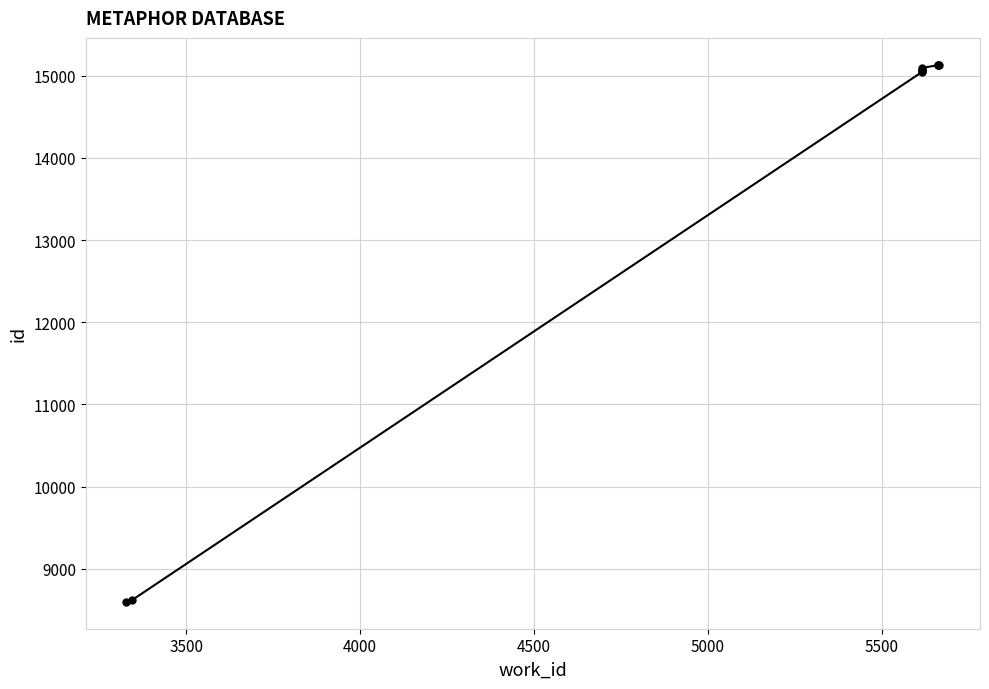

Reading left to right, transcribe all the data shown in this chart.

8598	8616	15041	15059	15060	15062	15093	15127	15131	15132